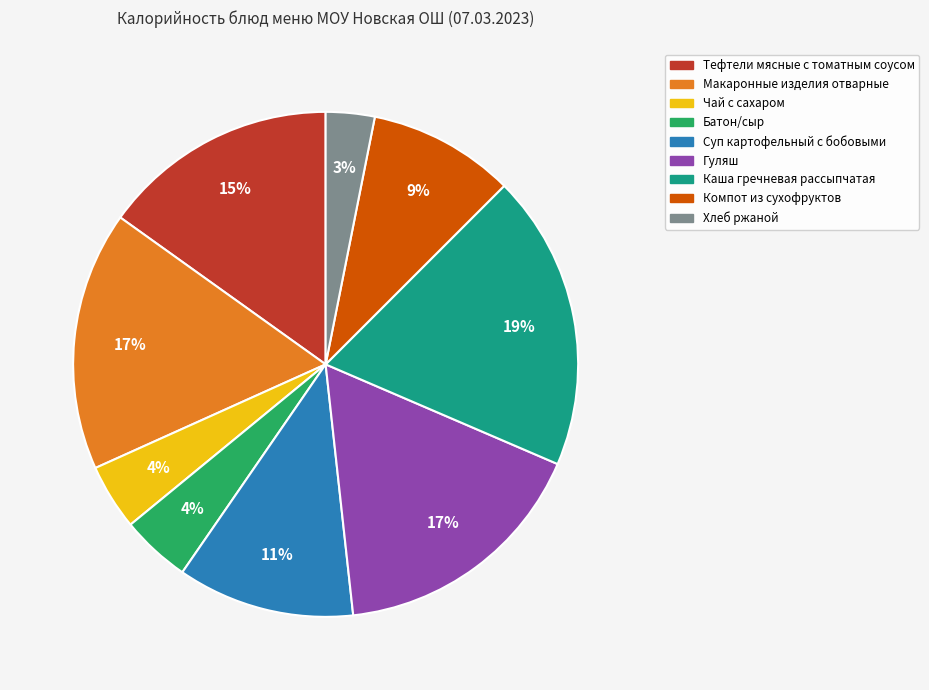

Which category has the biggest portion of the pie?

Каша гречневая рассыпчатая